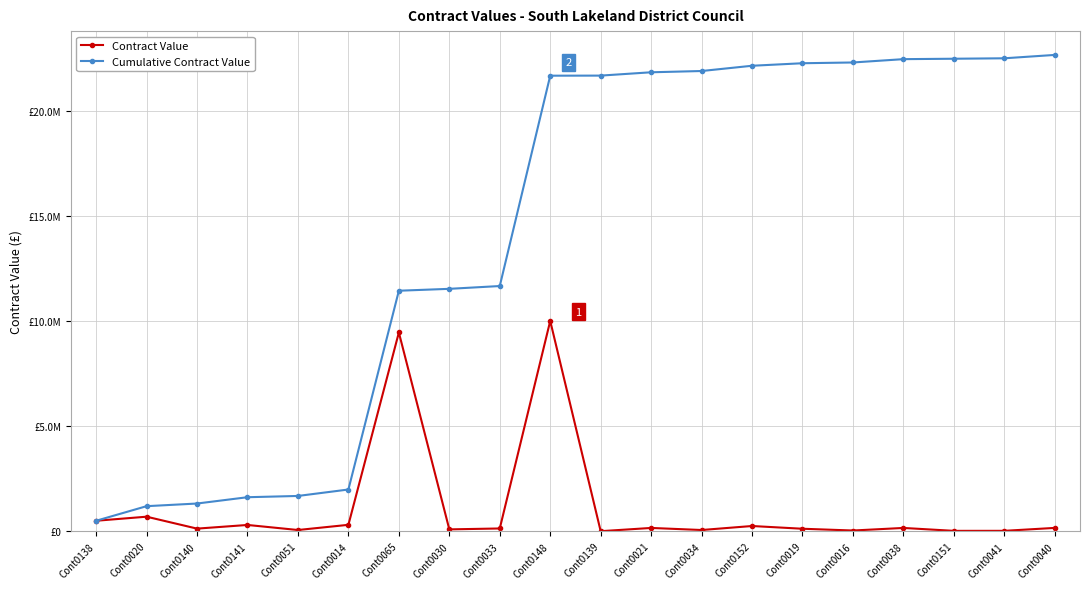

Which category has the highest value in the Cumulative Contract Value series?

Cont0040